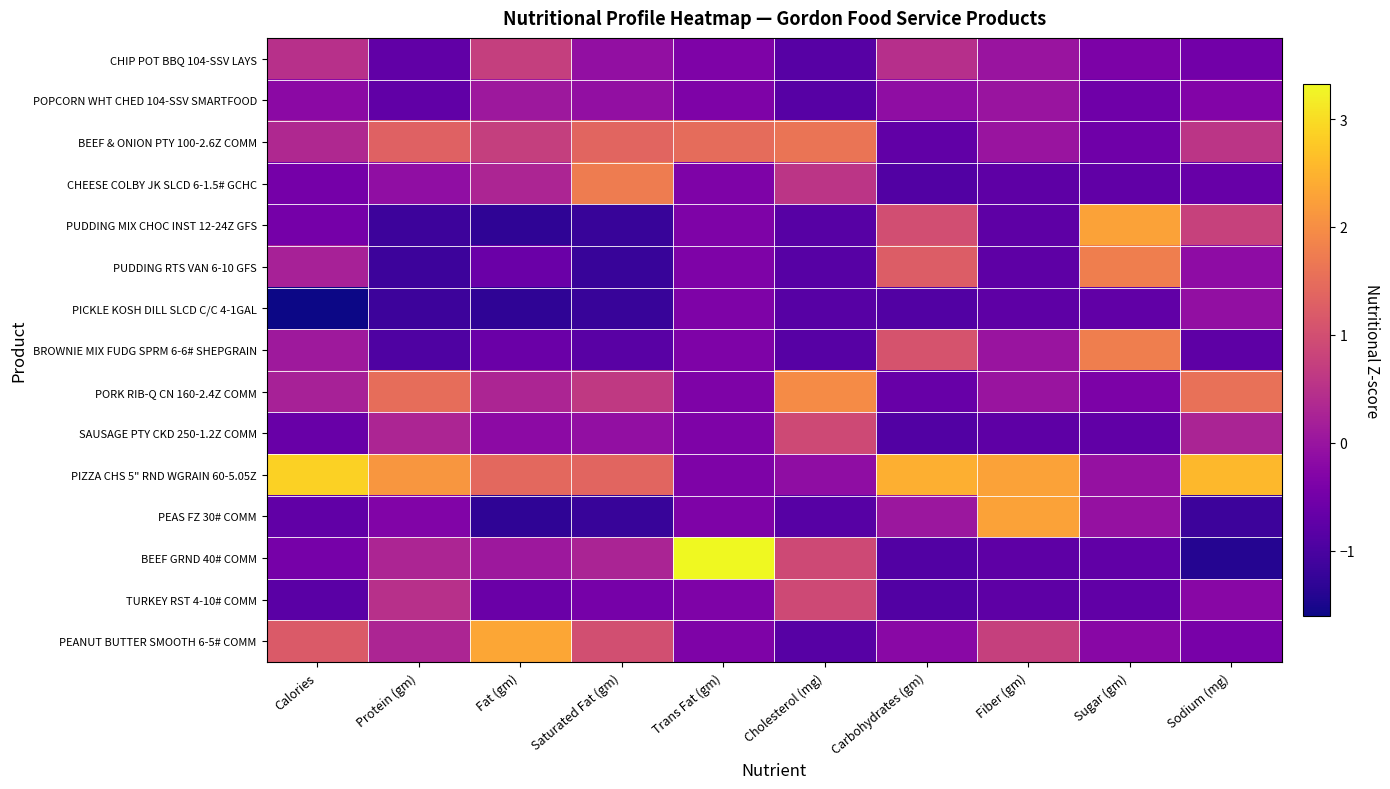

Reading left to right, what are all the values shown in this chart?

CHIP POT BBQ 104-SSV LAYS: Calories=0.5	Protein (gm)=-0.7	Fat (gm)=0.7	Saturated Fat (gm)=-0.1	Trans Fat (gm)=-0.4	Cholesterol (mg)=-0.8	Carbohydrates (gm)=0.5	Fiber (gm)=0.0	Sugar (gm)=-0.4	Sodium (mg)=-0.5
POPCORN WHT CHED 104-SSV SMARTFOOD: Calories=-0.2	Protein (gm)=-0.7	Fat (gm)=0.1	Saturated Fat (gm)=-0.1	Trans Fat (gm)=-0.4	Cholesterol (mg)=-0.8	Carbohydrates (gm)=-0.1	Fiber (gm)=0.0	Sugar (gm)=-0.6	Sodium (mg)=-0.3
BEEF & ONION PTY 100-2.6Z COMM: Calories=0.4	Protein (gm)=1.3	Fat (gm)=0.7	Saturated Fat (gm)=1.4	Trans Fat (gm)=1.5	Cholesterol (mg)=1.6	Carbohydrates (gm)=-0.7	Fiber (gm)=0.0	Sugar (gm)=-0.6	Sodium (mg)=0.6
CHEESE COLBY JK SLCD 6-1.5# GCHC: Calories=-0.5	Protein (gm)=-0.1	Fat (gm)=0.3	Saturated Fat (gm)=1.7	Trans Fat (gm)=-0.4	Cholesterol (mg)=0.6	Carbohydrates (gm)=-0.9	Fiber (gm)=-0.8	Sugar (gm)=-0.7	Sodium (mg)=-0.7
PUDDING MIX CHOC INST 12-24Z GFS: Calories=-0.5	Protein (gm)=-1.1	Fat (gm)=-1.3	Saturated Fat (gm)=-1.2	Trans Fat (gm)=-0.4	Cholesterol (mg)=-0.8	Carbohydrates (gm)=1.0	Fiber (gm)=-0.8	Sugar (gm)=2.3	Sodium (mg)=0.8
PUDDING RTS VAN 6-10 GFS: Calories=0.2	Protein (gm)=-1.1	Fat (gm)=-0.6	Saturated Fat (gm)=-1.2	Trans Fat (gm)=-0.4	Cholesterol (mg)=-0.8	Carbohydrates (gm)=1.2	Fiber (gm)=-0.8	Sugar (gm)=1.8	Sodium (mg)=-0.2
PICKLE KOSH DILL SLCD C/C 4-1GAL: Calories=-1.6	Protein (gm)=-1.1	Fat (gm)=-1.3	Saturated Fat (gm)=-1.2	Trans Fat (gm)=-0.4	Cholesterol (mg)=-0.8	Carbohydrates (gm)=-0.9	Fiber (gm)=-0.8	Sugar (gm)=-0.7	Sodium (mg)=-0.1
BROWNIE MIX FUDG SPRM 6-6# SHEPGRAIN: Calories=0.1	Protein (gm)=-0.9	Fat (gm)=-0.6	Saturated Fat (gm)=-0.8	Trans Fat (gm)=-0.4	Cholesterol (mg)=-0.8	Carbohydrates (gm)=1.1	Fiber (gm)=0.0	Sugar (gm)=1.8	Sodium (mg)=-0.8
PORK RIB-Q CN 160-2.4Z COMM: Calories=0.2	Protein (gm)=1.5	Fat (gm)=0.3	Saturated Fat (gm)=0.6	Trans Fat (gm)=-0.4	Cholesterol (mg)=2.0	Carbohydrates (gm)=-0.6	Fiber (gm)=0.0	Sugar (gm)=-0.4	Sodium (mg)=1.6
SAUSAGE PTY CKD 250-1.2Z COMM: Calories=-0.6	Protein (gm)=0.3	Fat (gm)=-0.2	Saturated Fat (gm)=-0.1	Trans Fat (gm)=-0.4	Cholesterol (mg)=0.9	Carbohydrates (gm)=-0.9	Fiber (gm)=-0.8	Sugar (gm)=-0.7	Sodium (mg)=0.3
PIZZA CHS 5" RND WGRAIN 60-5.05Z: Calories=2.9	Protein (gm)=2.1	Fat (gm)=1.4	Saturated Fat (gm)=1.4	Trans Fat (gm)=-0.4	Cholesterol (mg)=-0.1	Carbohydrates (gm)=2.4	Fiber (gm)=2.3	Sugar (gm)=-0.1	Sodium (mg)=2.6
PEAS FZ 30# COMM: Calories=-0.7	Protein (gm)=-0.3	Fat (gm)=-1.3	Saturated Fat (gm)=-1.2	Trans Fat (gm)=-0.4	Cholesterol (mg)=-0.8	Carbohydrates (gm)=0.0	Fiber (gm)=2.3	Sugar (gm)=-0.1	Sodium (mg)=-1.2
BEEF GRND 40# COMM: Calories=-0.5	Protein (gm)=0.3	Fat (gm)=0.1	Saturated Fat (gm)=0.3	Trans Fat (gm)=3.3	Cholesterol (mg)=0.9	Carbohydrates (gm)=-0.9	Fiber (gm)=-0.8	Sugar (gm)=-0.7	Sodium (mg)=-1.4
TURKEY RST 4-10# COMM: Calories=-0.8	Protein (gm)=0.5	Fat (gm)=-0.6	Saturated Fat (gm)=-0.5	Trans Fat (gm)=-0.4	Cholesterol (mg)=0.9	Carbohydrates (gm)=-0.9	Fiber (gm)=-0.8	Sugar (gm)=-0.7	Sodium (mg)=-0.2
PEANUT BUTTER SMOOTH 6-5# COMM: Calories=1.2	Protein (gm)=0.3	Fat (gm)=2.3	Saturated Fat (gm)=1.0	Trans Fat (gm)=-0.4	Cholesterol (mg)=-0.8	Carbohydrates (gm)=-0.2	Fiber (gm)=0.8	Sugar (gm)=-0.2	Sodium (mg)=-0.4